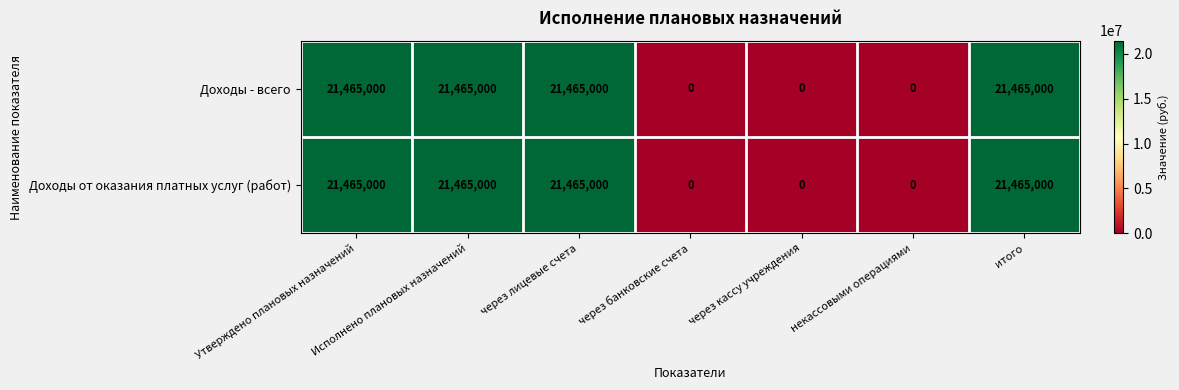

What is the sum of the Доходы - всего values at Утверждено плановых назначений and через кассу учреждения?

21465000